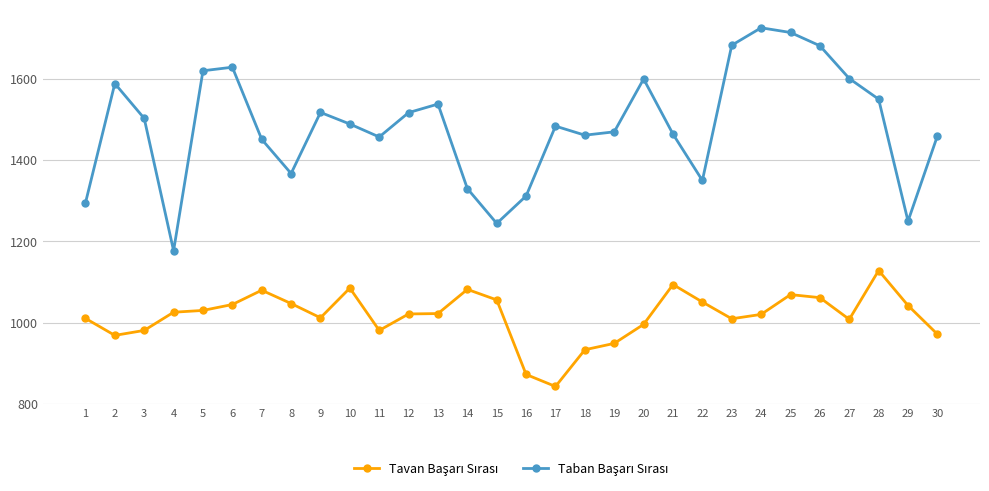

What is the minimum value shown in the chart?

843.4